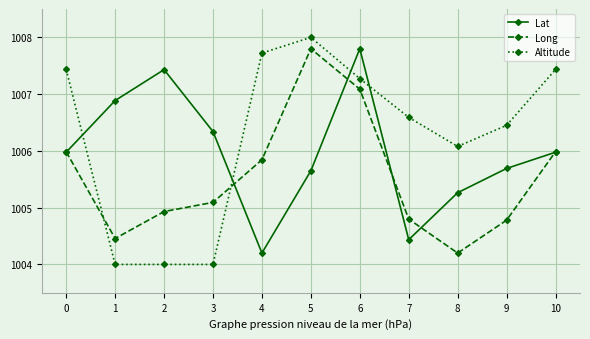

Rank the series by their average value, from highest to lowest.

Altitude, Lat, Long